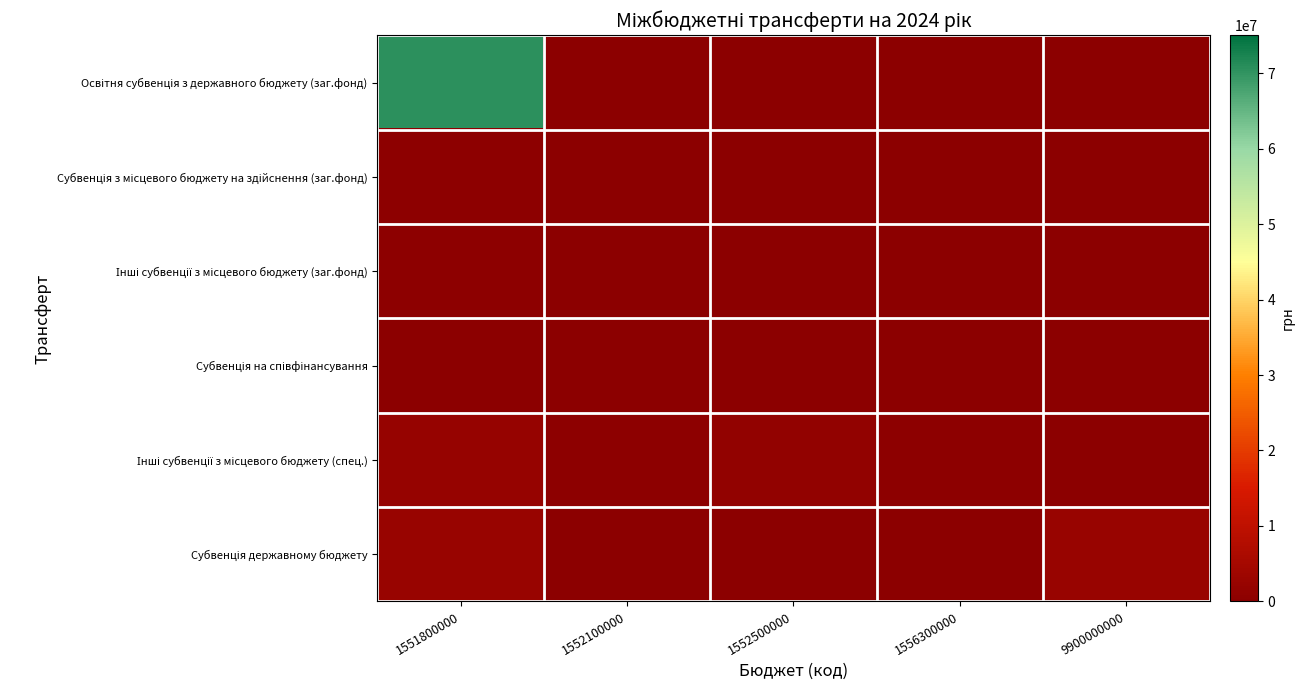

How many categories are shown in the chart?

5